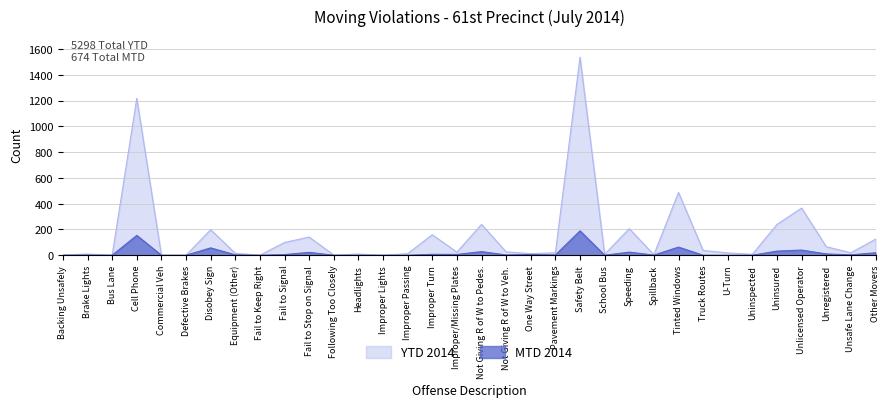

List the labels in order of MTD 2014 value, smallest first.

Backing Unsafely, Bus Lane, Commercial Veh, Defective Brakes, Fail to Keep Right, Following Too Closely, Headlights, Improper Lights, Improper Passing, School Bus, Truck Routes, U-Turn, Uninspected, Brake Lights, Spillback, Not Giving R of W to Veh., Pavement Markings, Equipment (Other), Unsafe Lane Change, Fail to Signal, Improper/Missing Plates, One Way Street, Improper Turn, Unregistered, Other Movers, Fail to Stop on Signal, Speeding, Not Giving R of W to Pedes., Uninsured, Unlicensed Operator, Disobey Sign, Tinted Windows, Cell Phone, Safety Belt